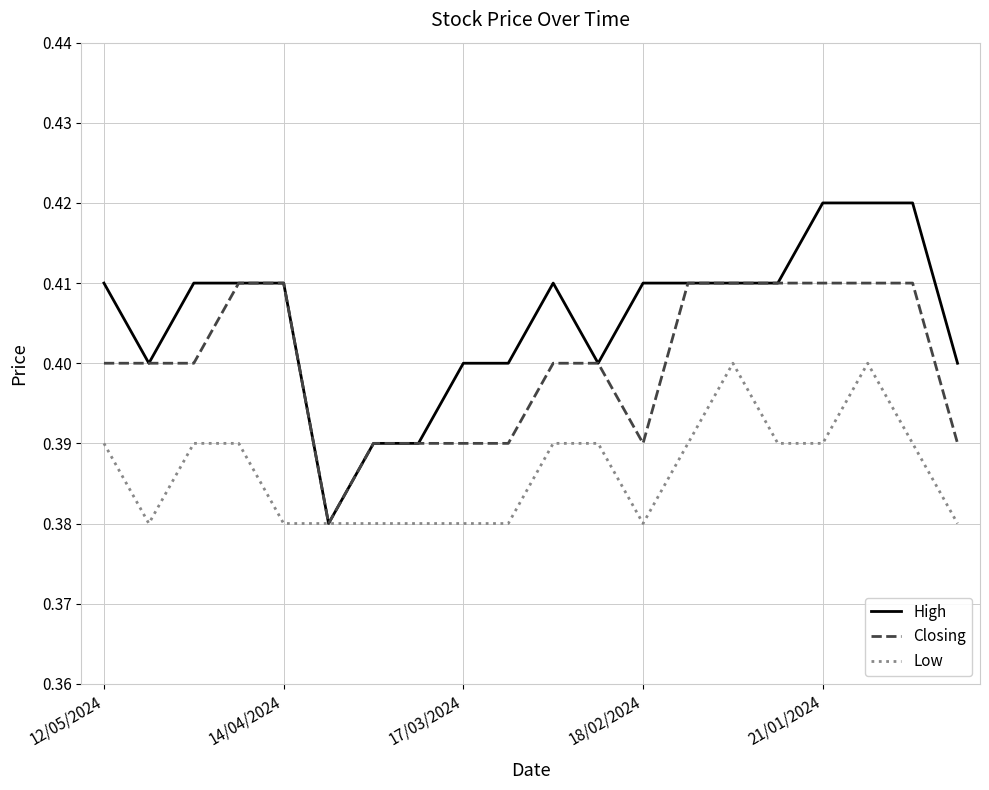

Which series has the largest total across all categories?

High